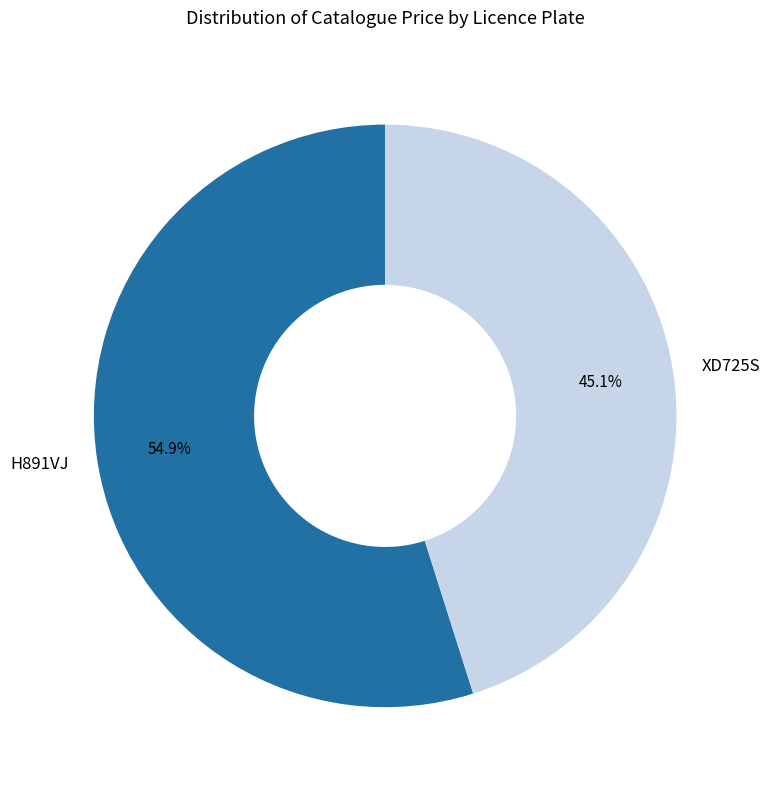

Count the number of slices in the pie.

2